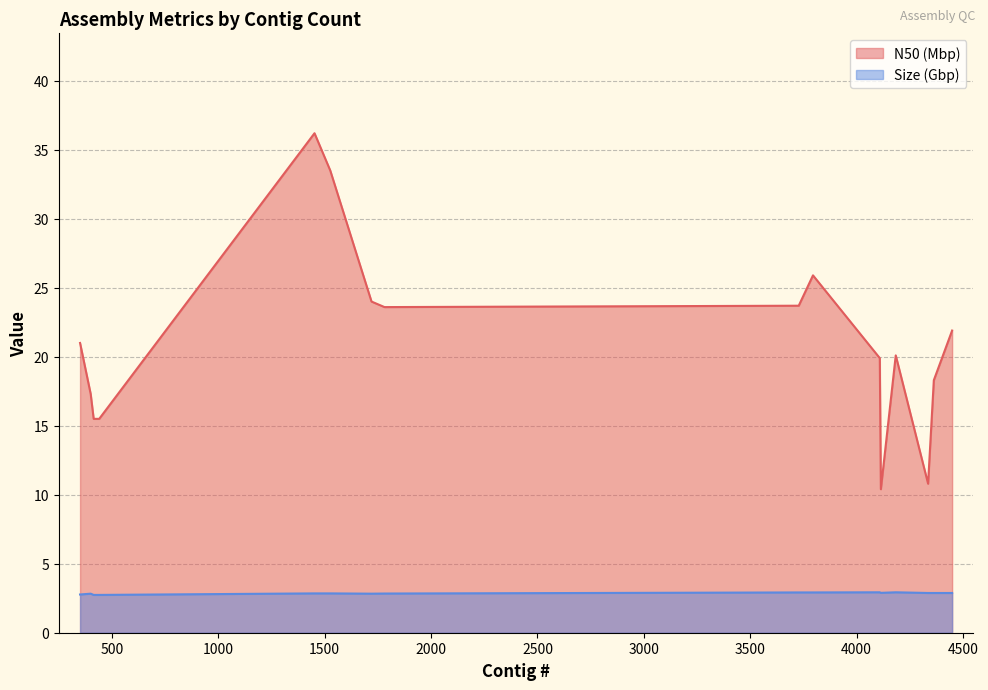

Rank the series by their average value, from lowest to highest.

Size (Gbp), N50 (Mbp)